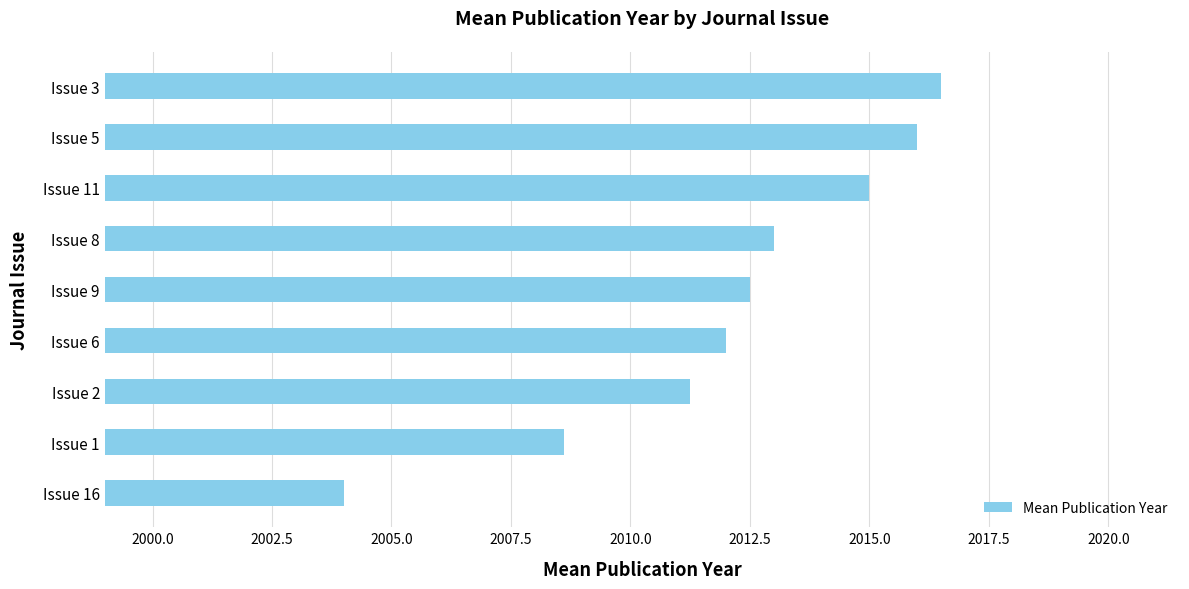

Count the number of categories in the chart.

9